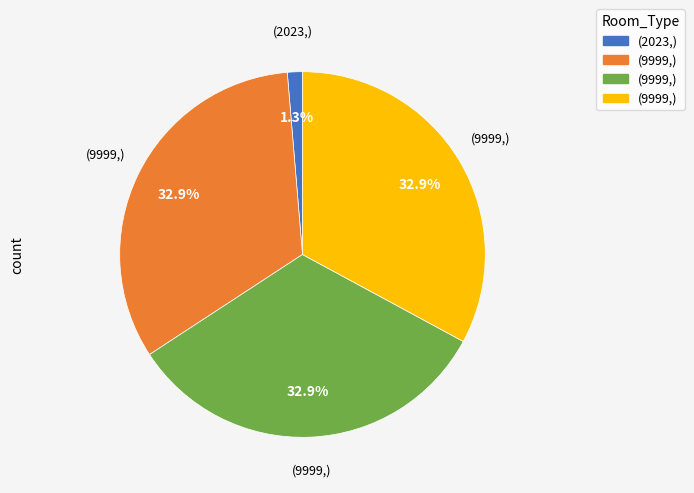

Is there a majority slice in this chart?

No